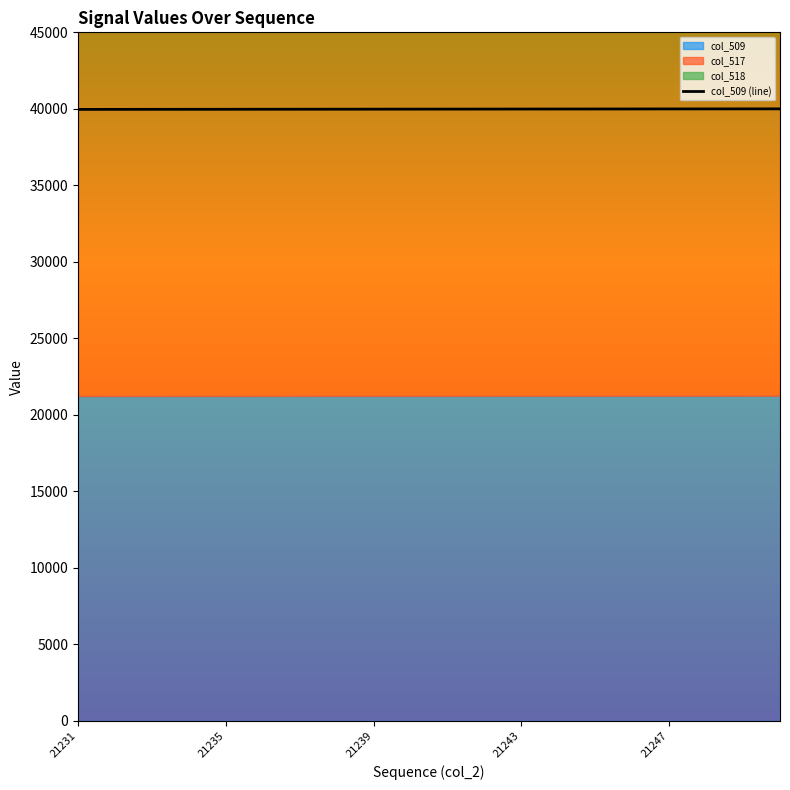

The col_509 (line) series shows 69402.2 at 21231. True or false?

False